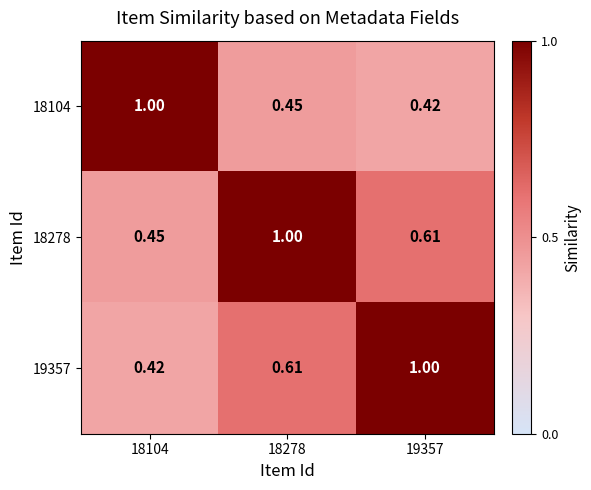

What is the maximum value shown in the chart?

1.0